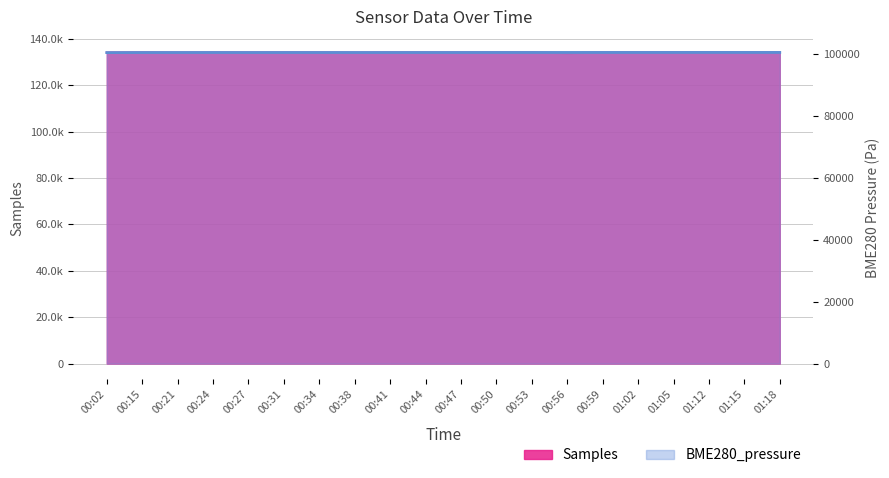

True or false: Samples has more than 1 points higher than both neighbors.

True